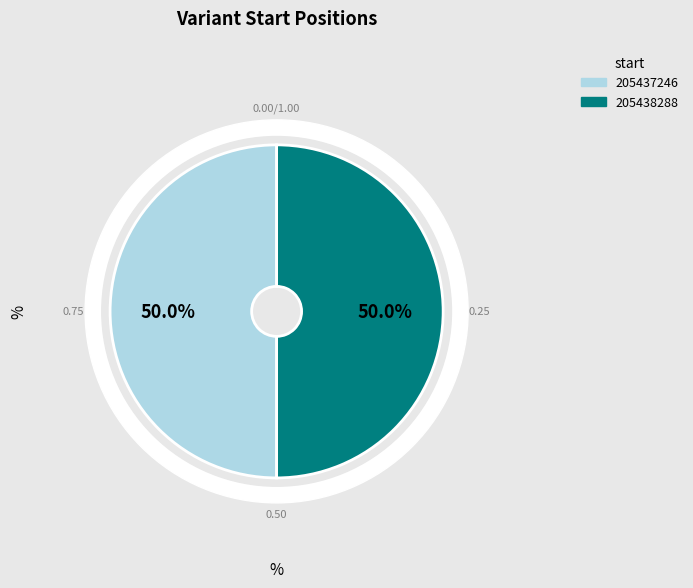

Which slice is the smallest?

205437246